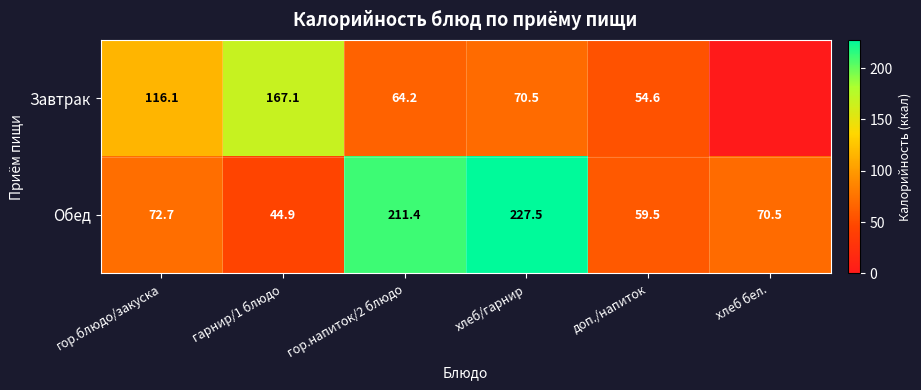

Which category has the lowest value in the Обед series?

гарнир/1 блюдо